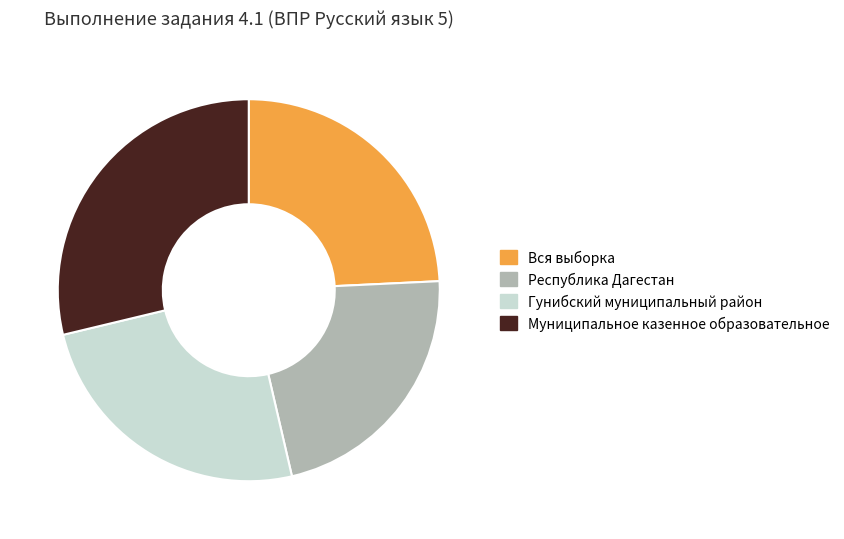

Is it true that Гунибский муниципальный район is 25% of the pie?

True